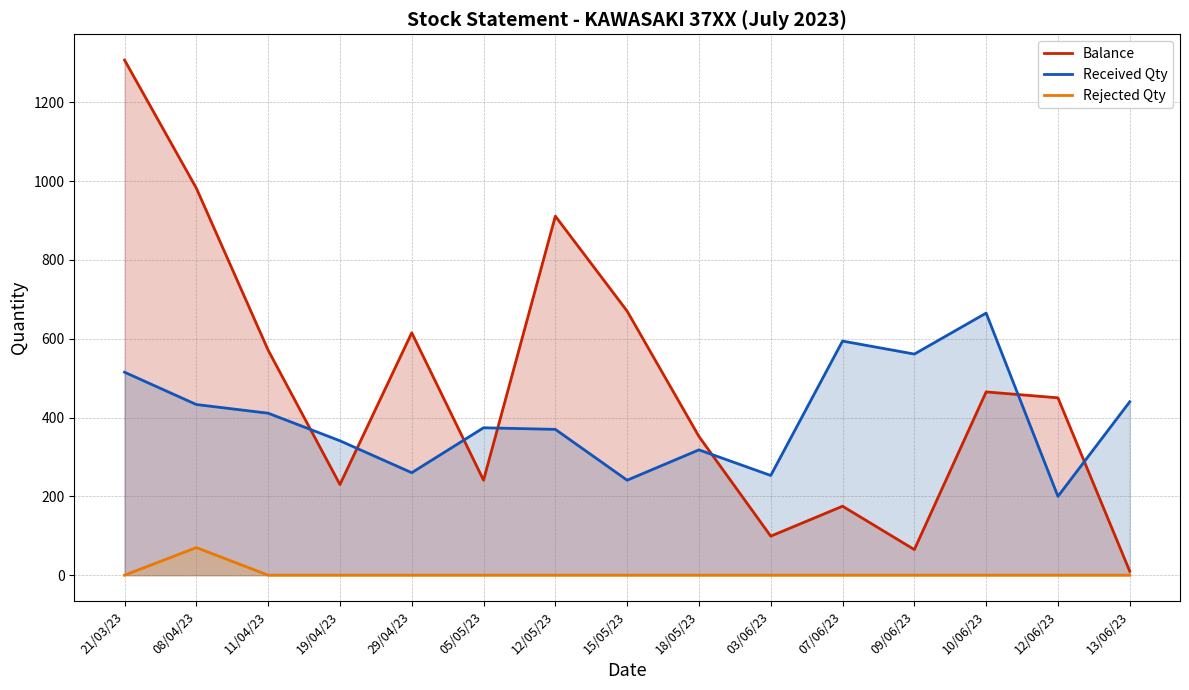

The Received Qty series shows 168 at 09/06/23. True or false?

False